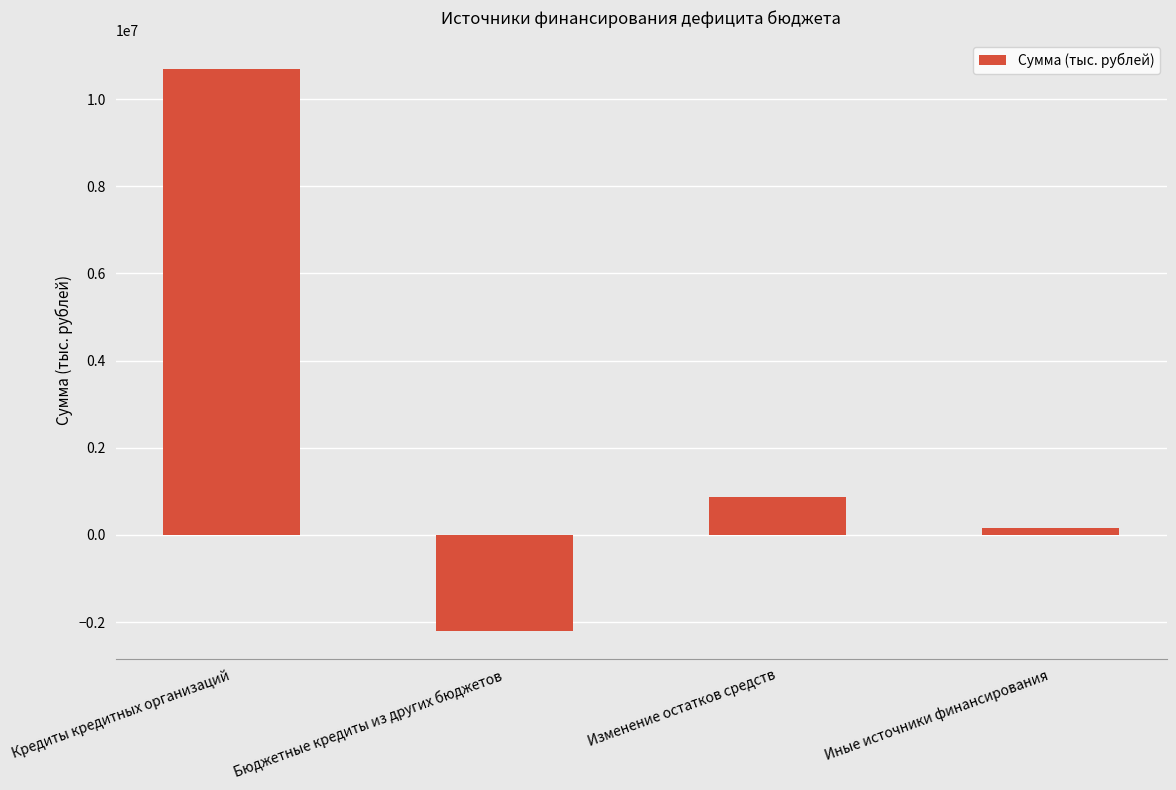

What is the average value?

2376891.2